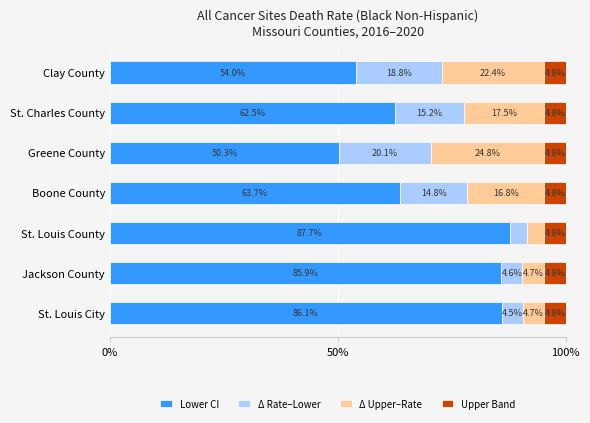

At which label is Lower CI closest to 69?

Boone County